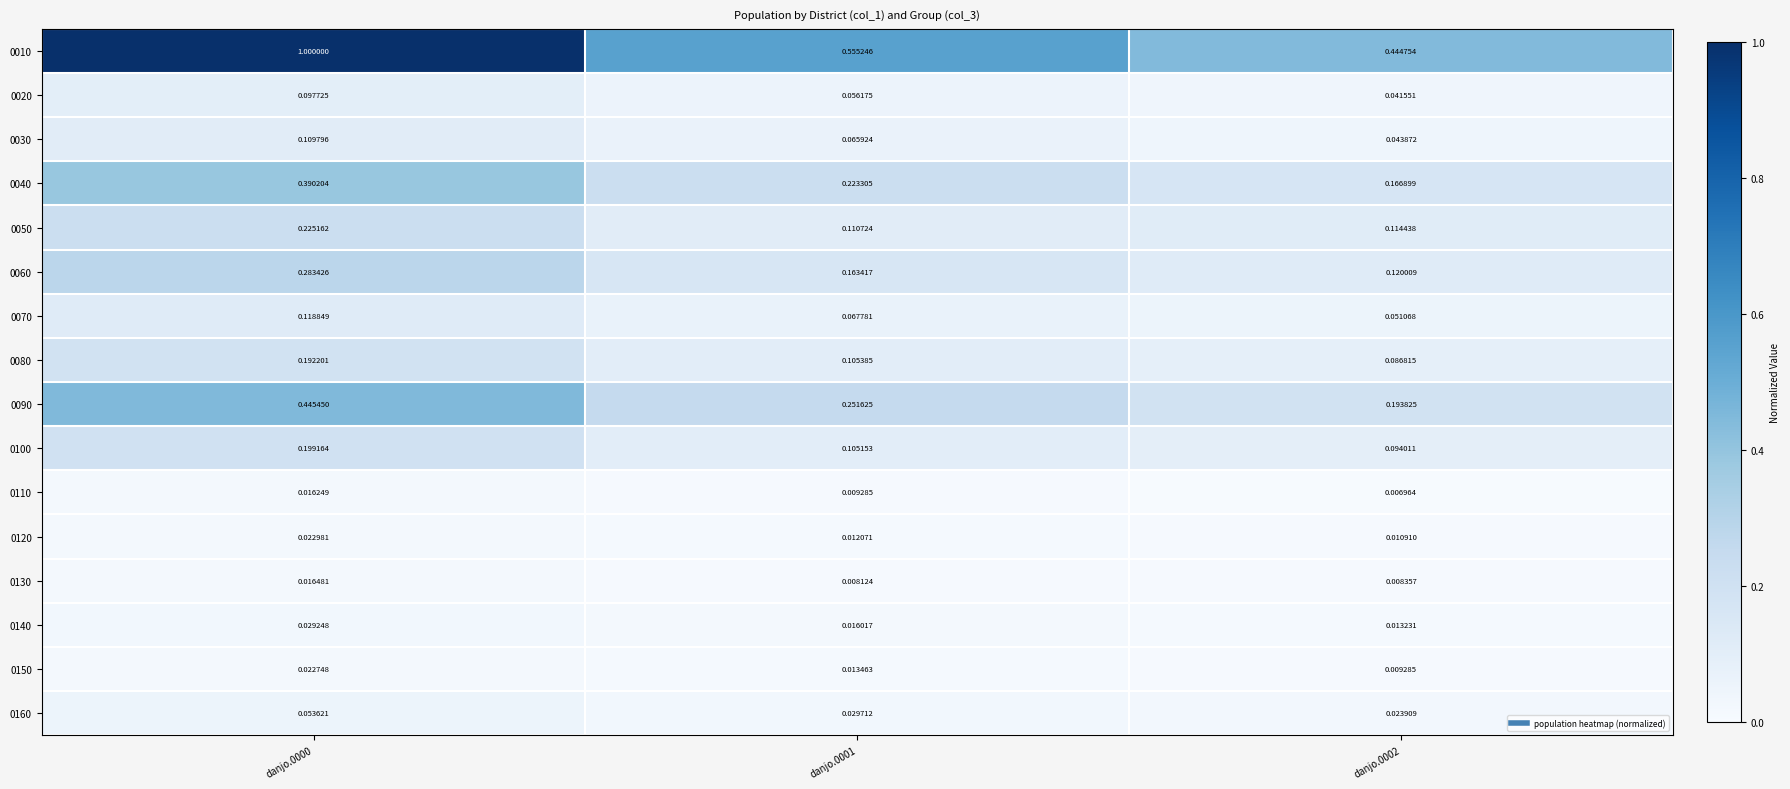

Is the value of 0030 at danjo.0002 greater than the value of 0120 at danjo.0002?

Yes